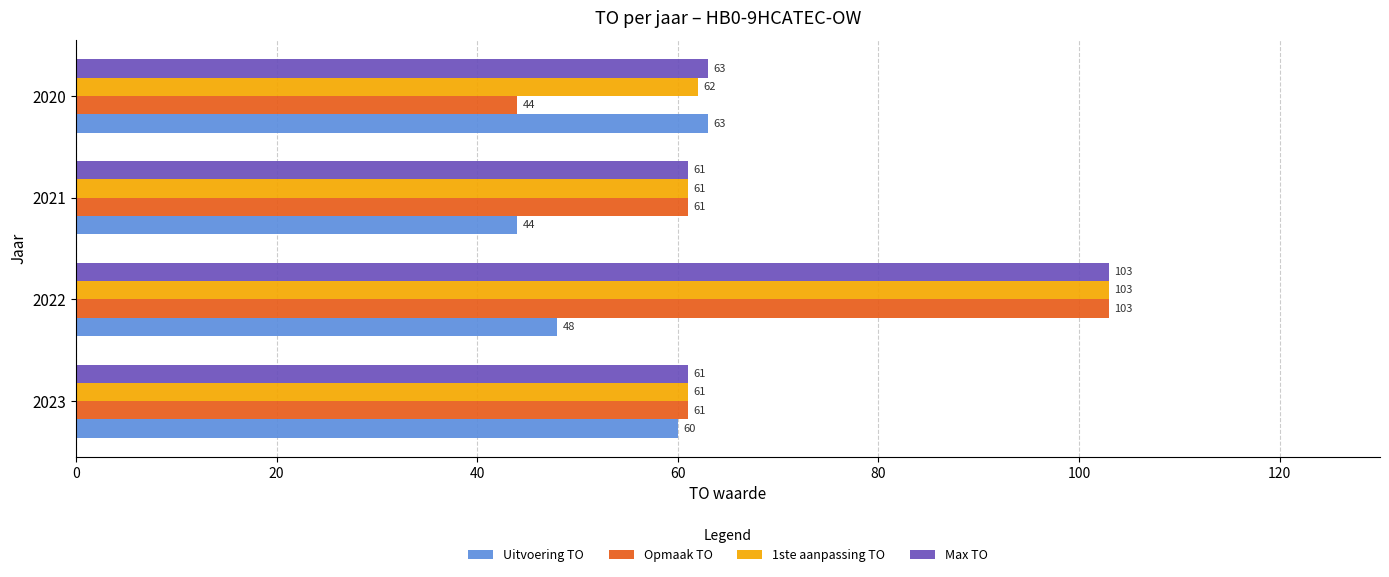

List the labels in order of Uitvoering TO value, smallest first.

2021, 2022, 2023, 2020